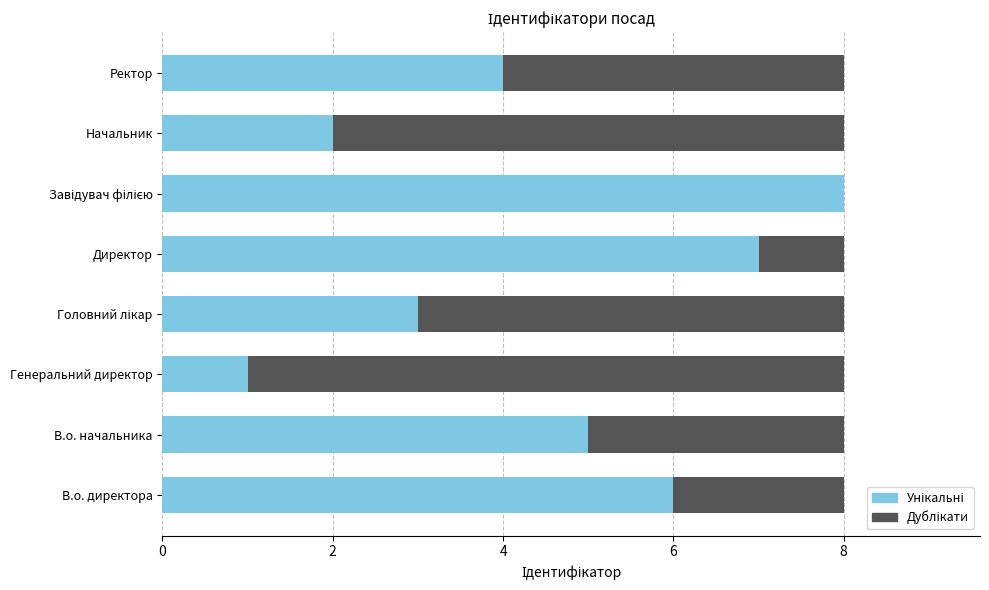

Is the value of Унікальні at 8 greater than the value of Дублікати at 6?

Yes